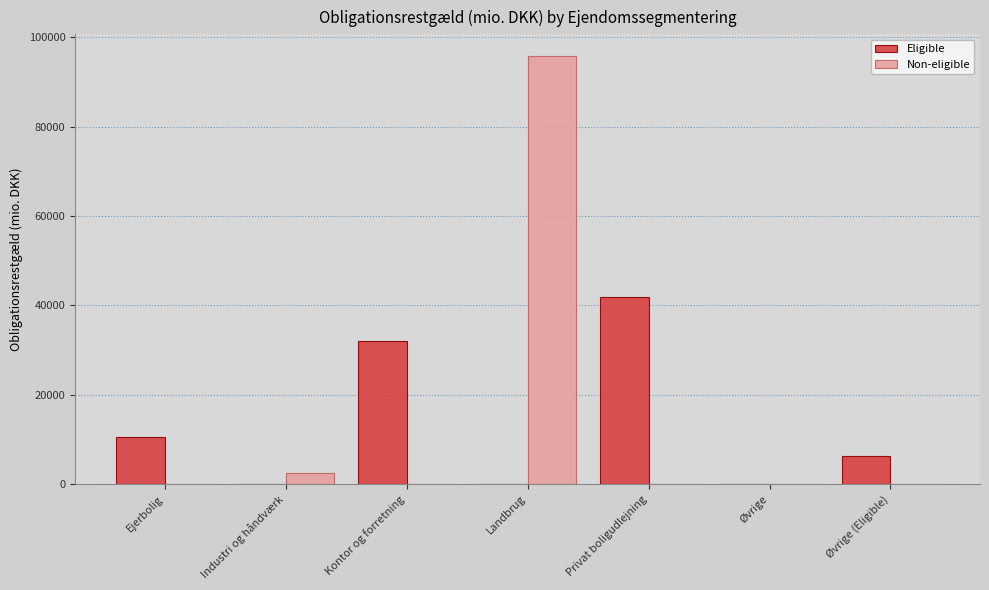

Is it true that Eligible equals 71450.1 at Privat boligudlejning?

False